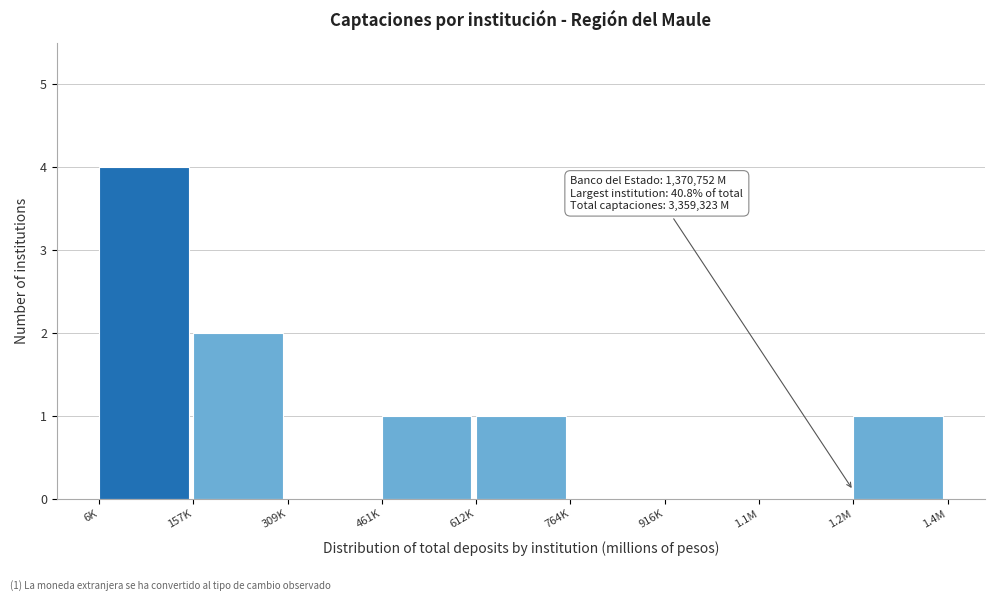

Reading left to right, extract all data points from this chart.

6K=4	157K=2	309K=0	461K=1	612K=1	764K=0	916K=0	1.1M=0	1.2M=1